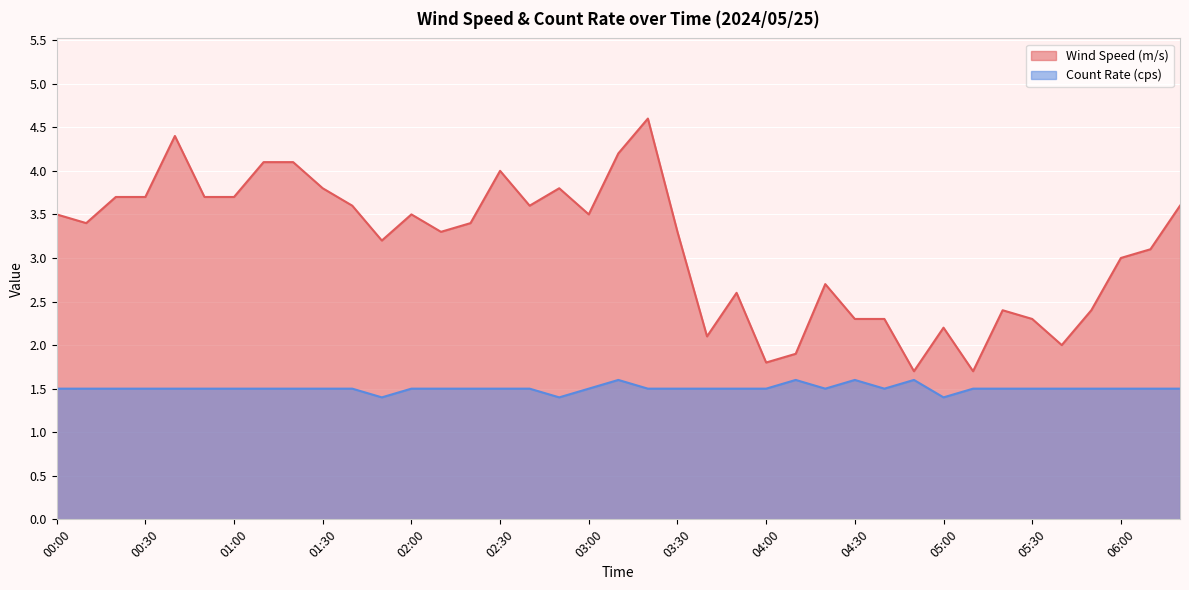

What is the approximate value of Count Rate (cps) at 03:50?

1.5